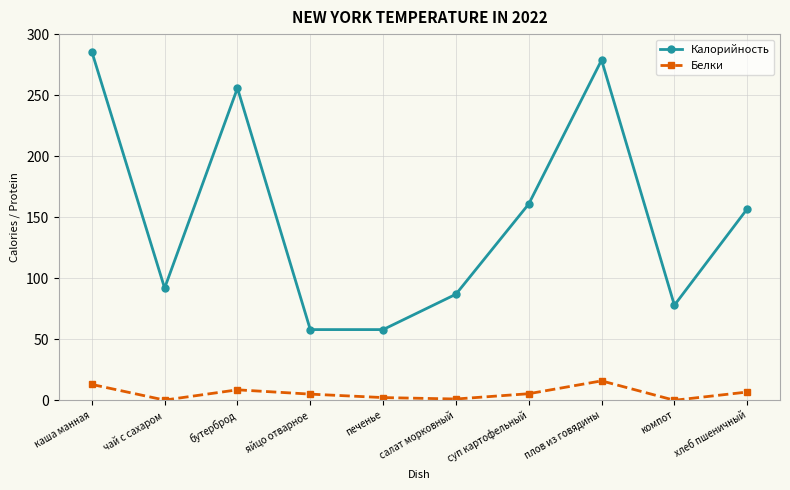

In Белки, how many points are lower than both neighbors (excluding endpoints)?

3